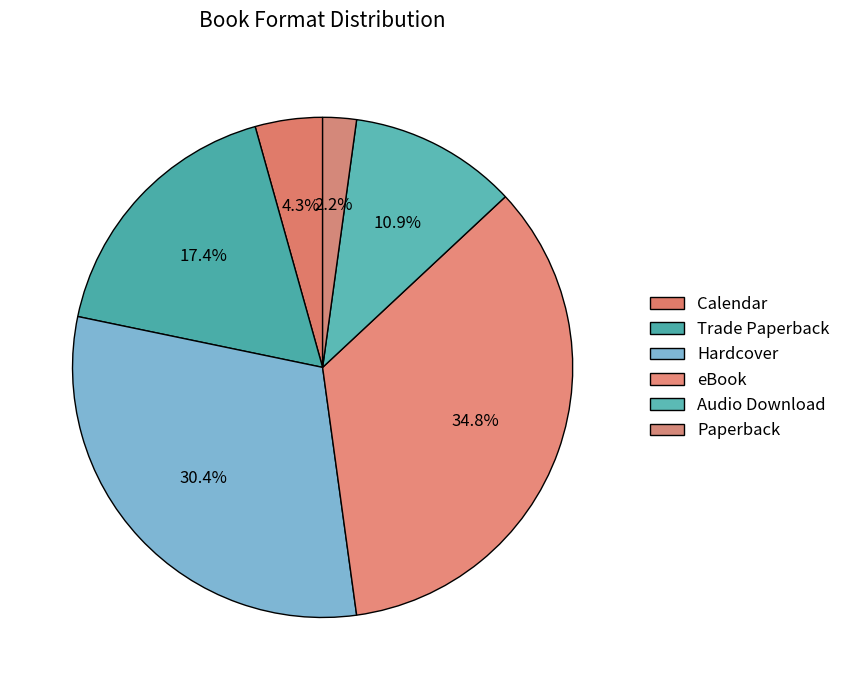

Is Audio Download the majority of the pie?

No